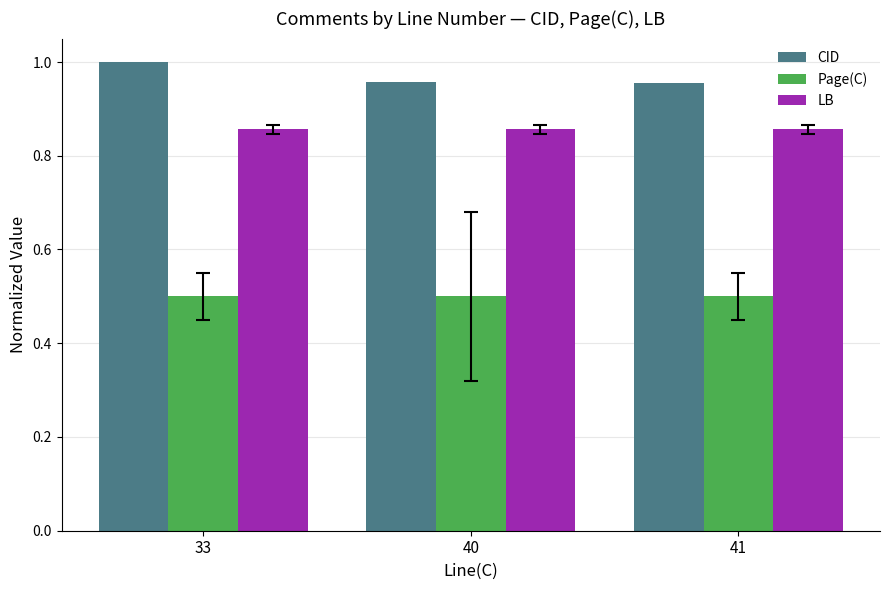

How many series are shown in this chart?

3